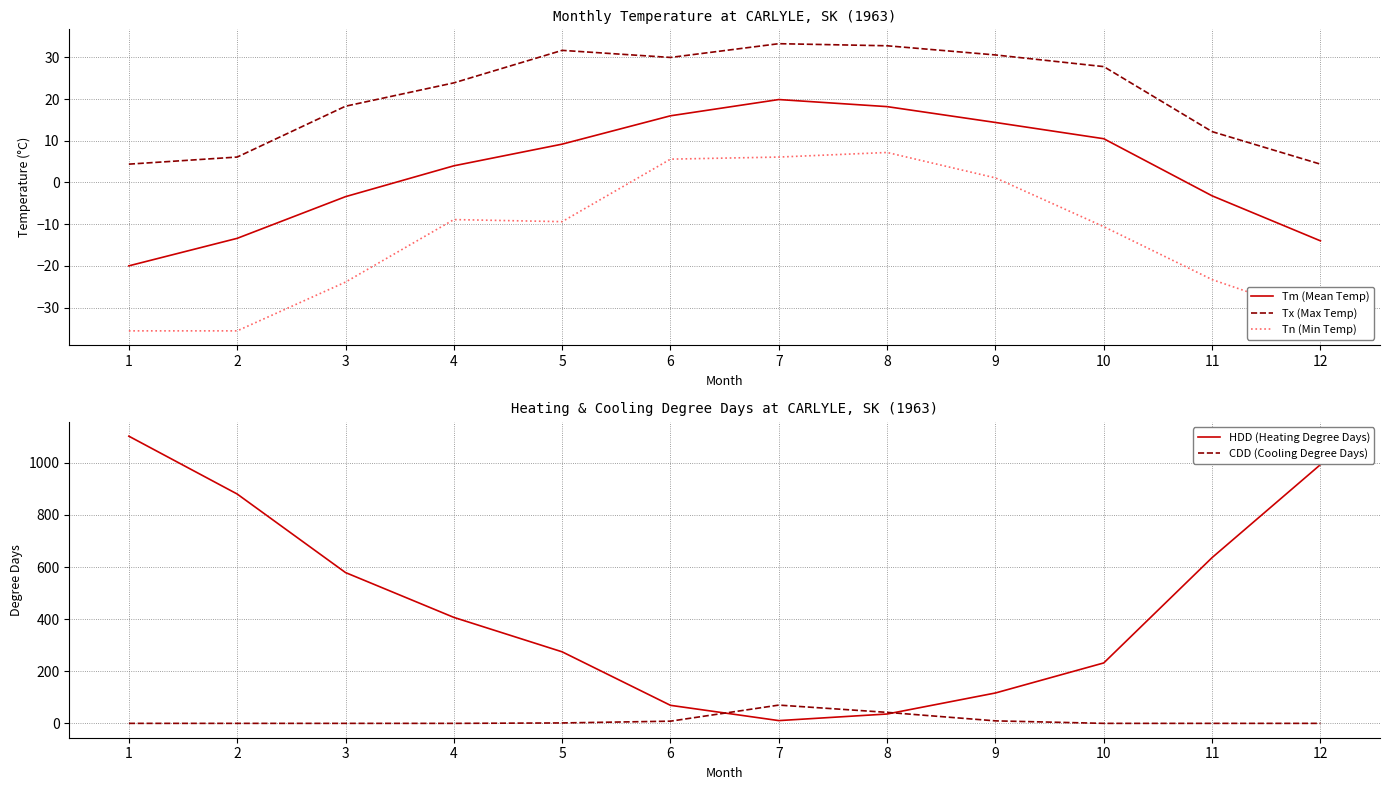

How many interior local peaks does the Tm (Mean Temp) series have?

1